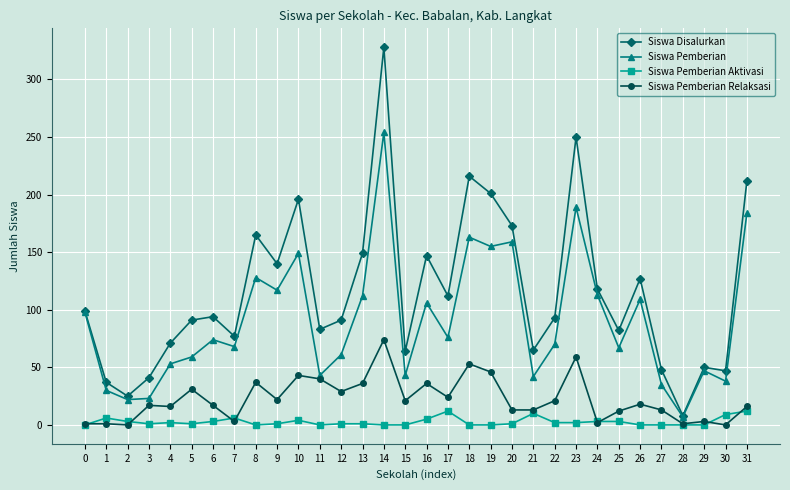

List the series in order of their overall mean, highest first.

Siswa Disalurkan, Siswa Pemberian, Siswa Pemberian Relaksasi, Siswa Pemberian Aktivasi